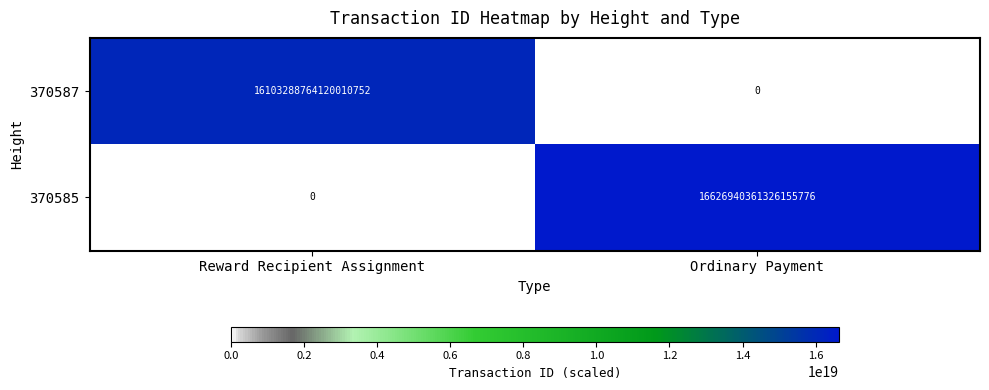

At which label does 370587 reach its peak?

Reward Recipient Assignment